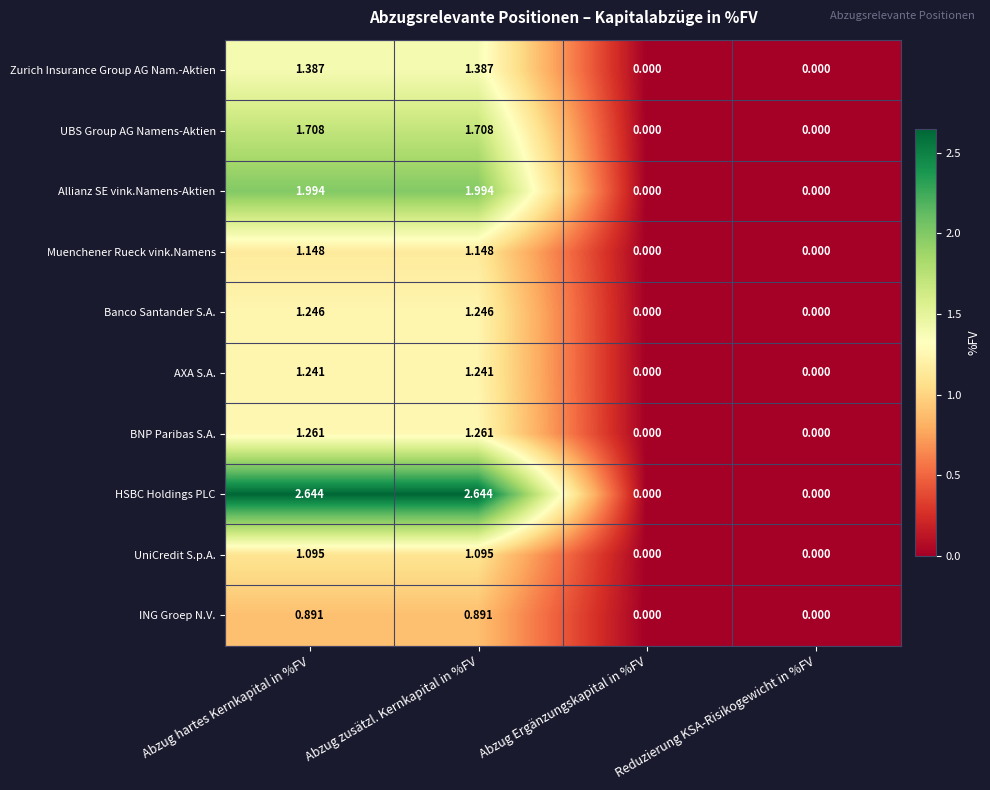

Which series has the largest total across all categories?

HSBC Holdings PLC